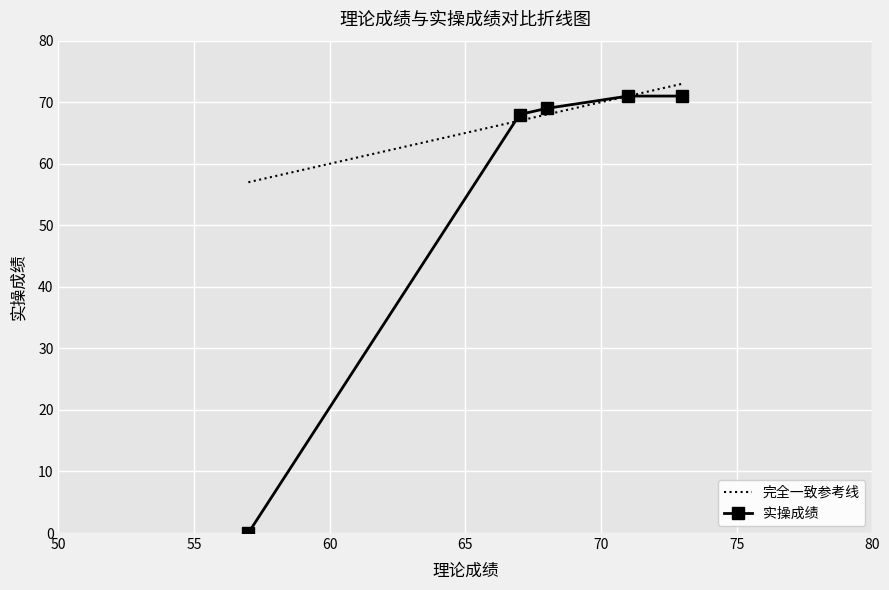

What value does the data have at 67, to the nearest 10?

70